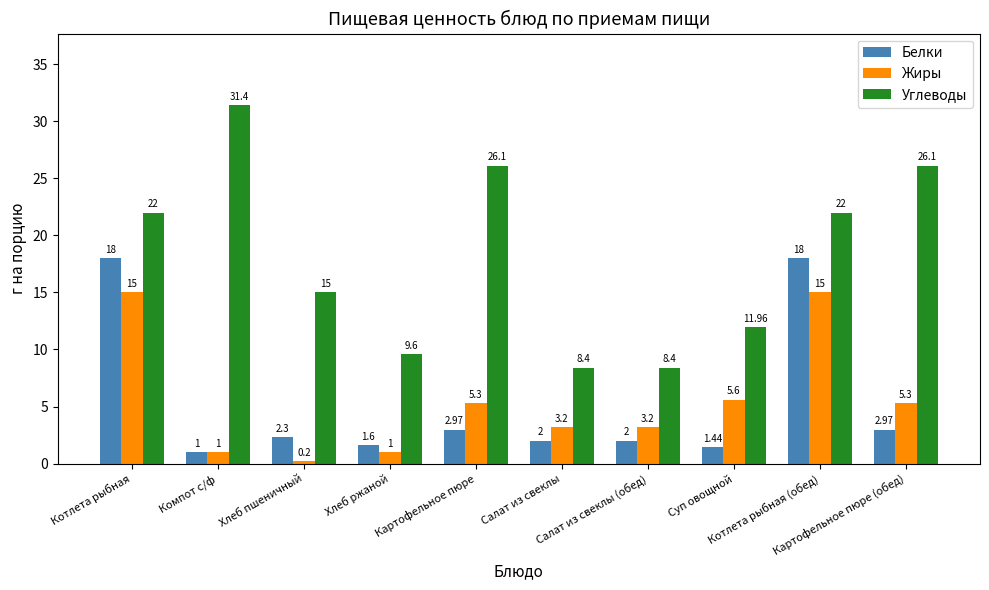

Are the bars grouped side by side (vs. stacked)?

Yes